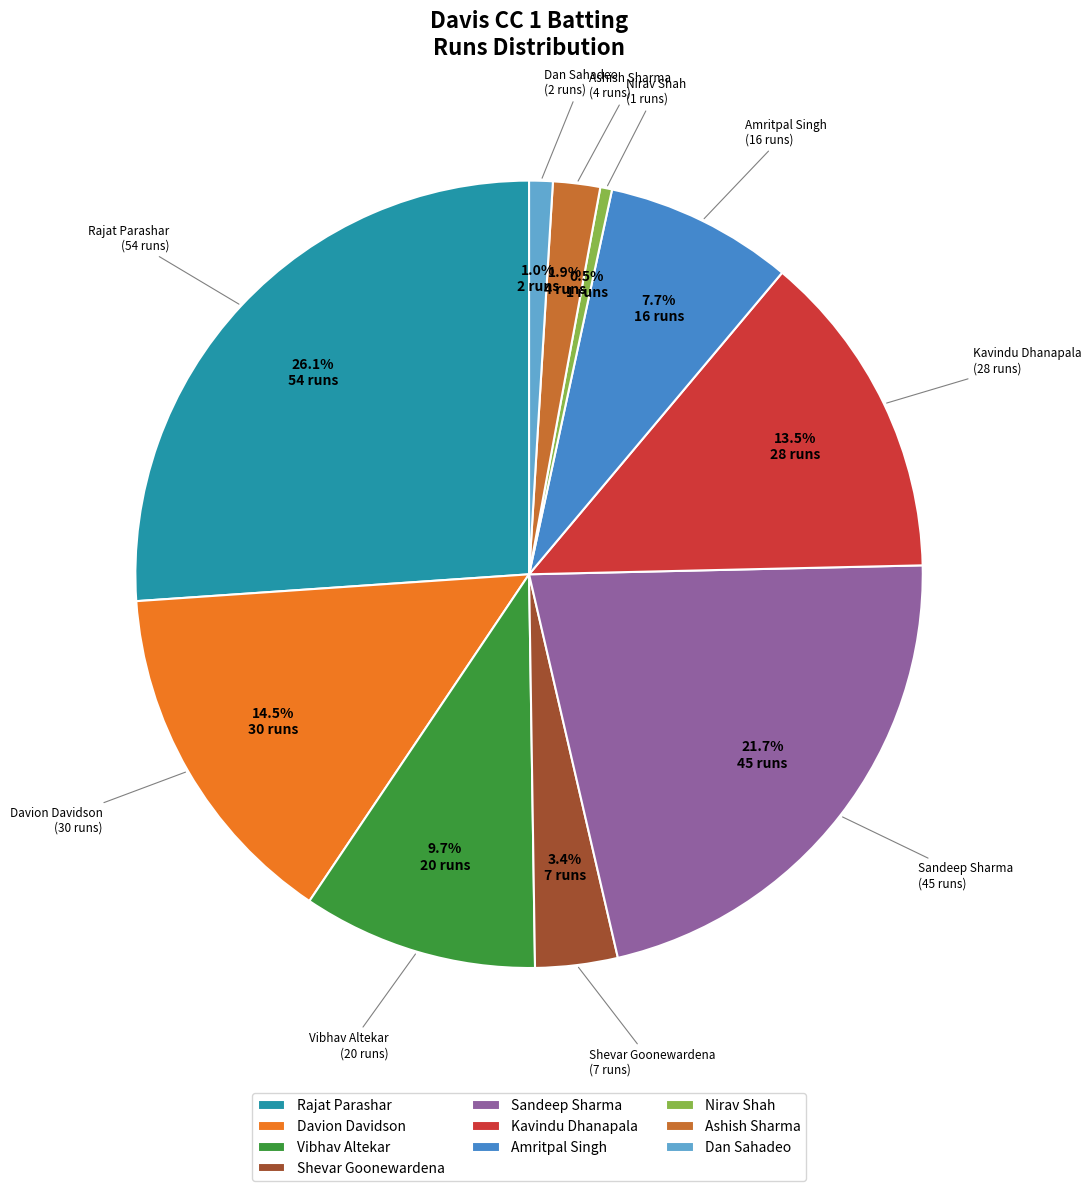

Count the number of slices in the pie.

10